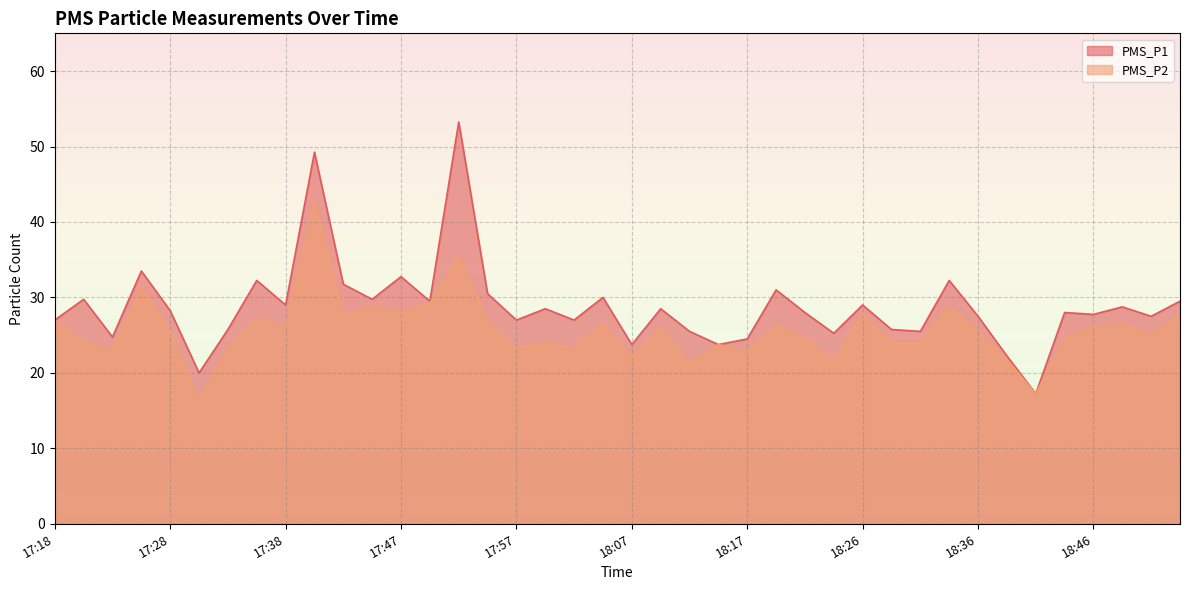

Reading left to right, list all the values displayed in this chart.

PMS_P1: 27.0	29.8	24.8	33.5	28.2	20.0	25.8	32.2	29.0	49.2	31.8	29.8	32.8	29.5	53.2	30.5	27.0	28.5	27.0	30.0	23.8	28.5	25.5	23.8	24.5	31.0	28.0	25.2	29.0	25.8	25.5	32.2	27.5	22.2	17.2	28.0	27.8	28.8	27.5	29.5
PMS_P2: 27.0	24.0	23.0	31.2	25.5	16.2	23.2	27.2	26.0	42.8	27.8	28.8	28.0	29.2	35.5	27.0	23.2	24.0	23.2	26.5	22.0	26.0	21.2	23.8	22.8	26.2	24.5	21.8	27.8	24.0	24.0	28.8	25.8	21.8	17.2	24.5	26.0	26.5	25.0	27.8